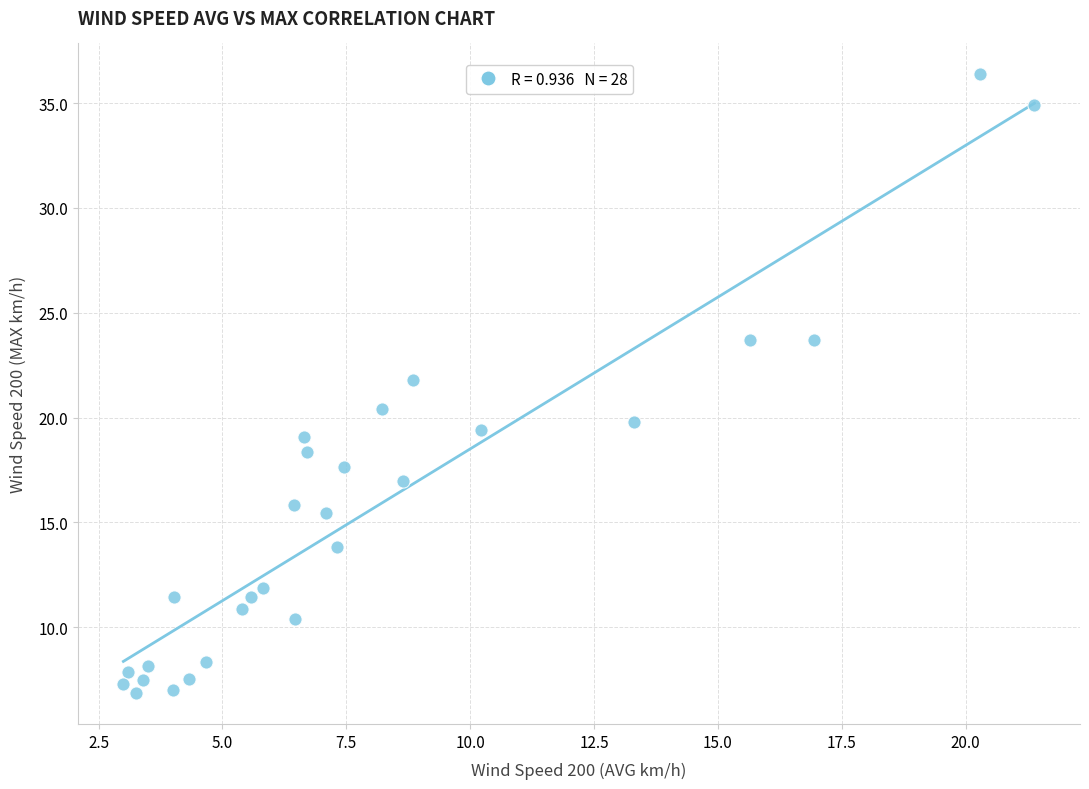

What is the range of Y values (max minus min)?

29.5